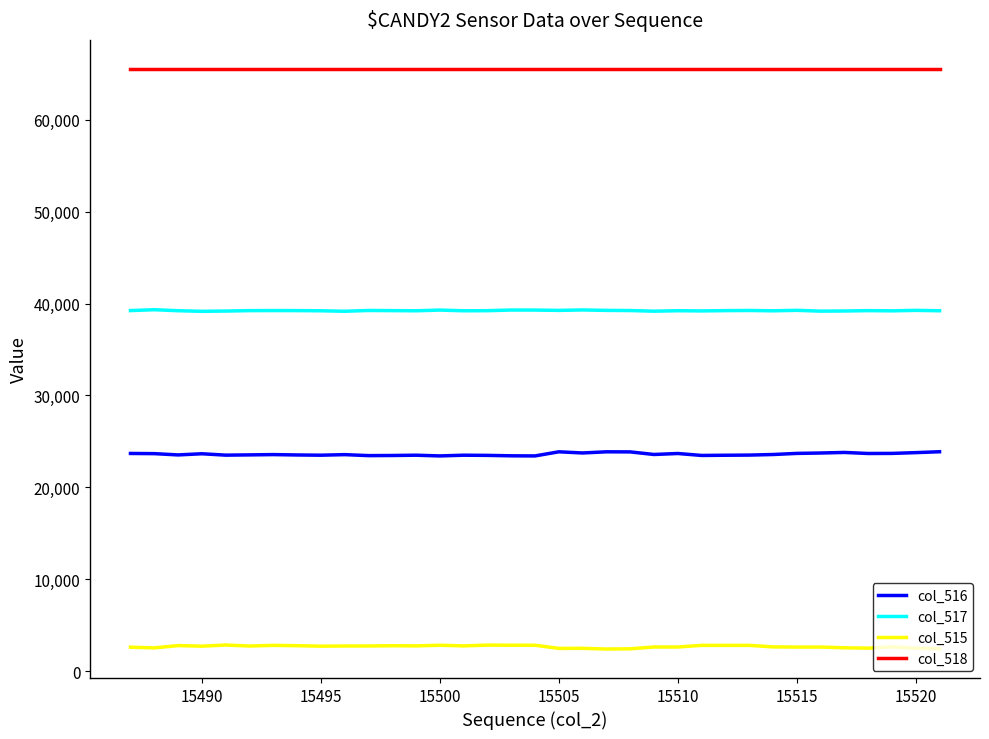

How many distinct data groups are displayed?

4